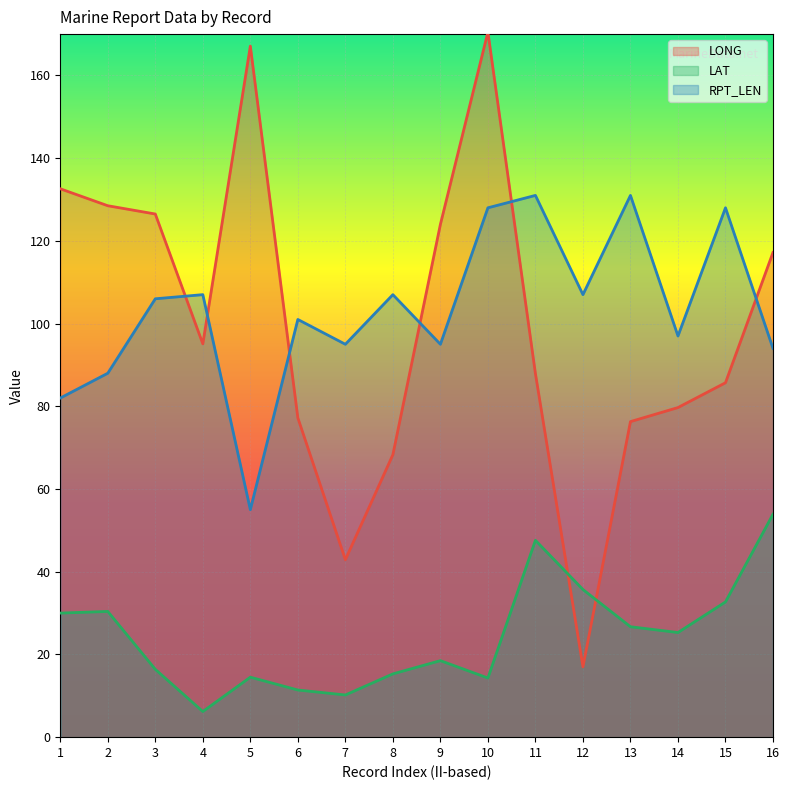

At 7, list the series in order from smallest to largest.

LAT, LONG, RPT_LEN